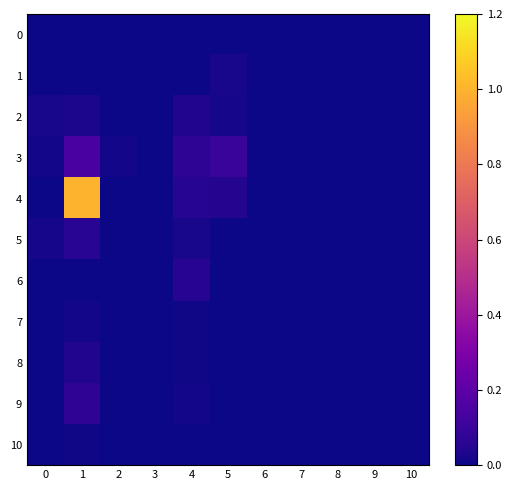

Which series has the largest total across all categories?

4